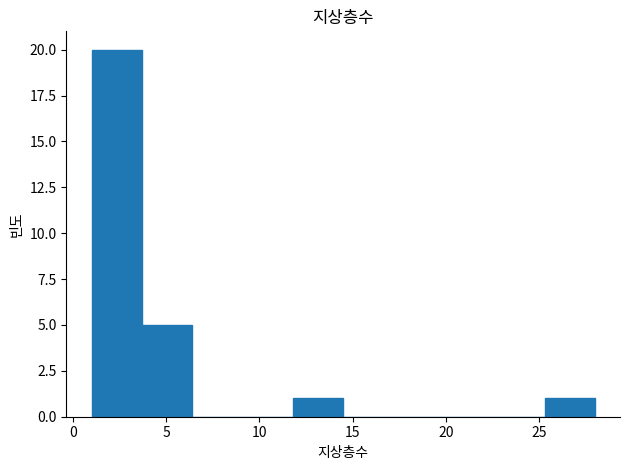

How tall is the bar that spans 3.7 to 6.4 on the x-axis? Neither the bar edges nor the heights are printed on the chart, so give them approximately, as read against the axes.

5